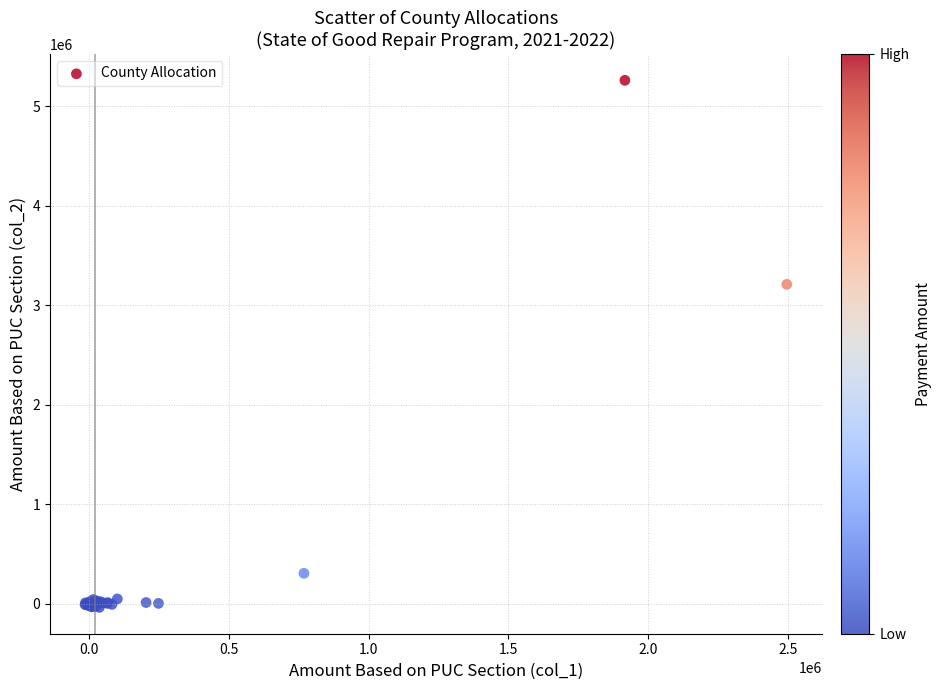

What Y value in the scatter plot is closest to 2610425?

3208015.7